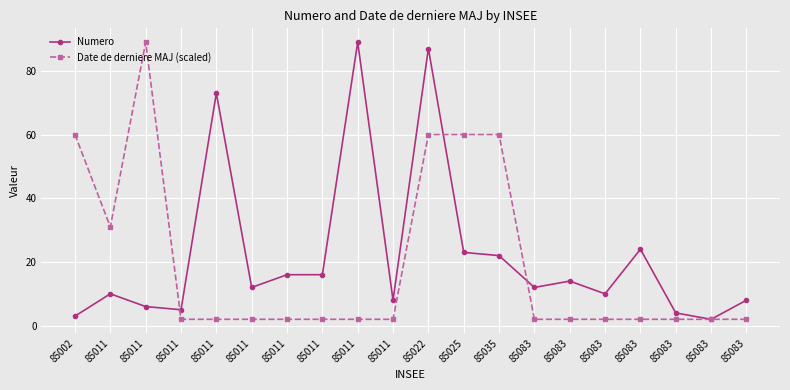

What is the value of the Date de derniere MAJ (scaled) point at the 13th from the left?

60.0